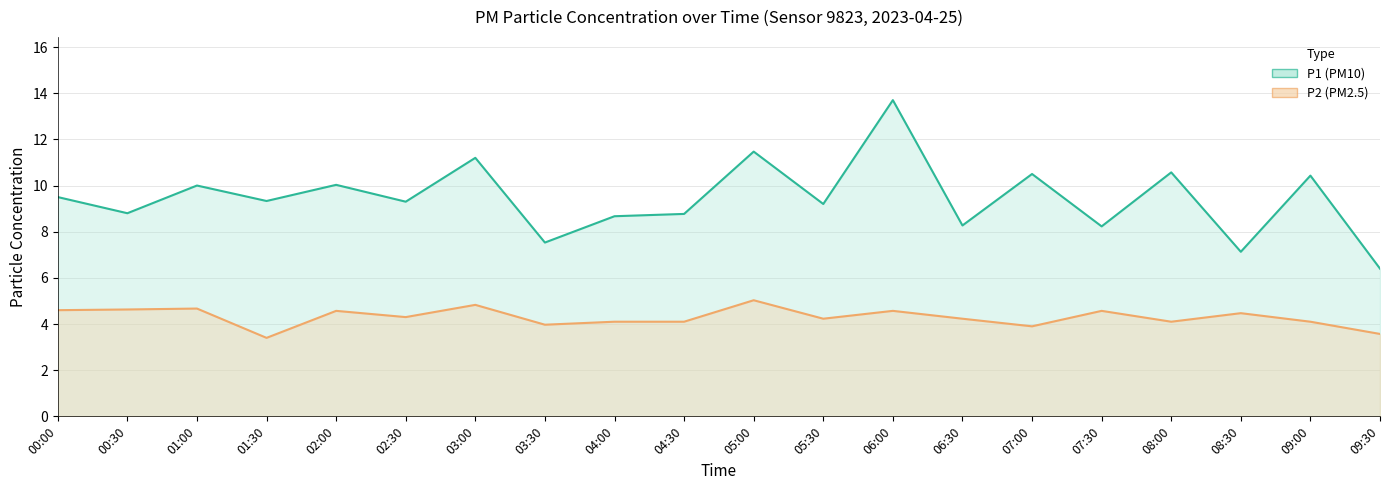

What is the total value across all series at 02:00?

14.6